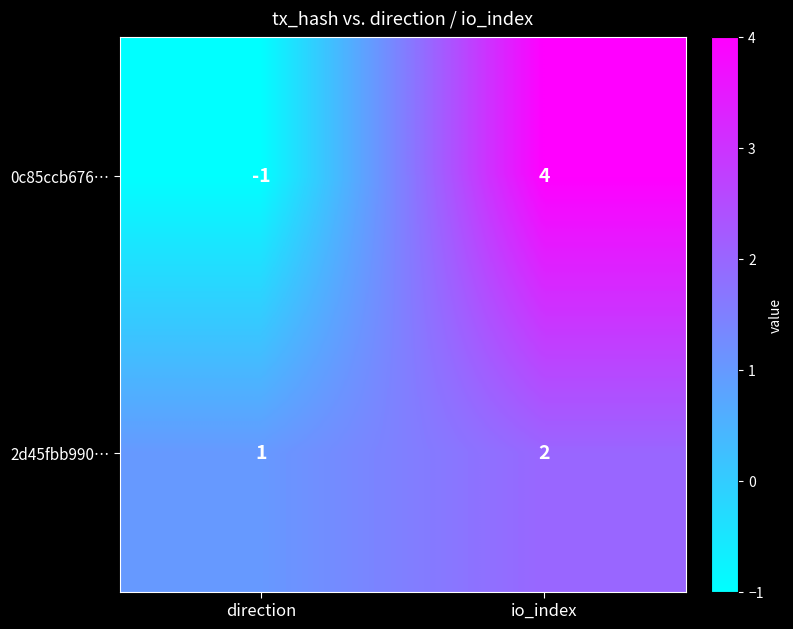

Which label corresponds to the largest value in the chart?

io_index